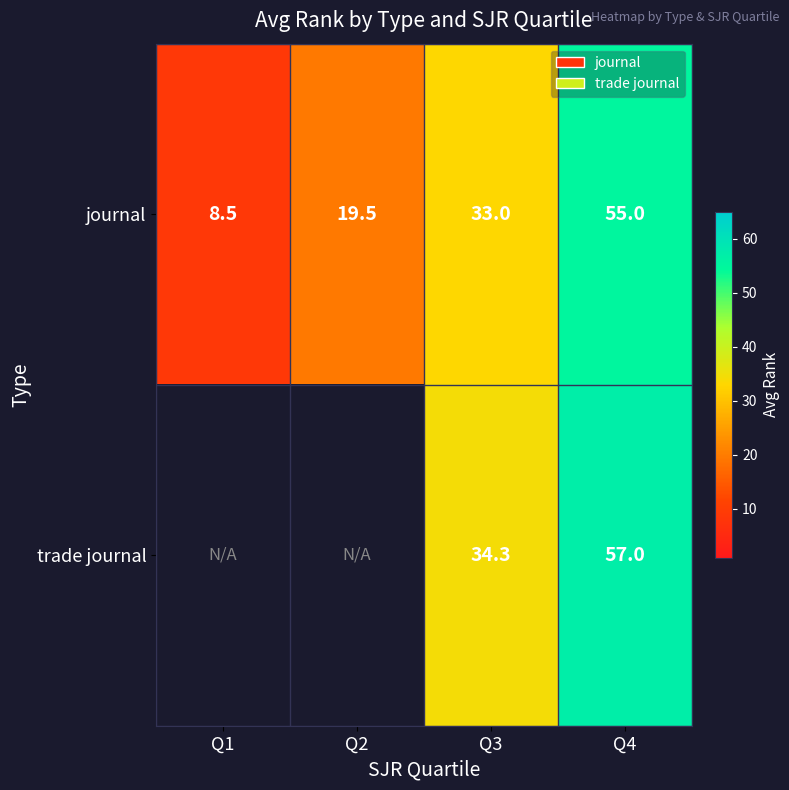

What is the difference between the journal values at Q3 and Q4?

22.0